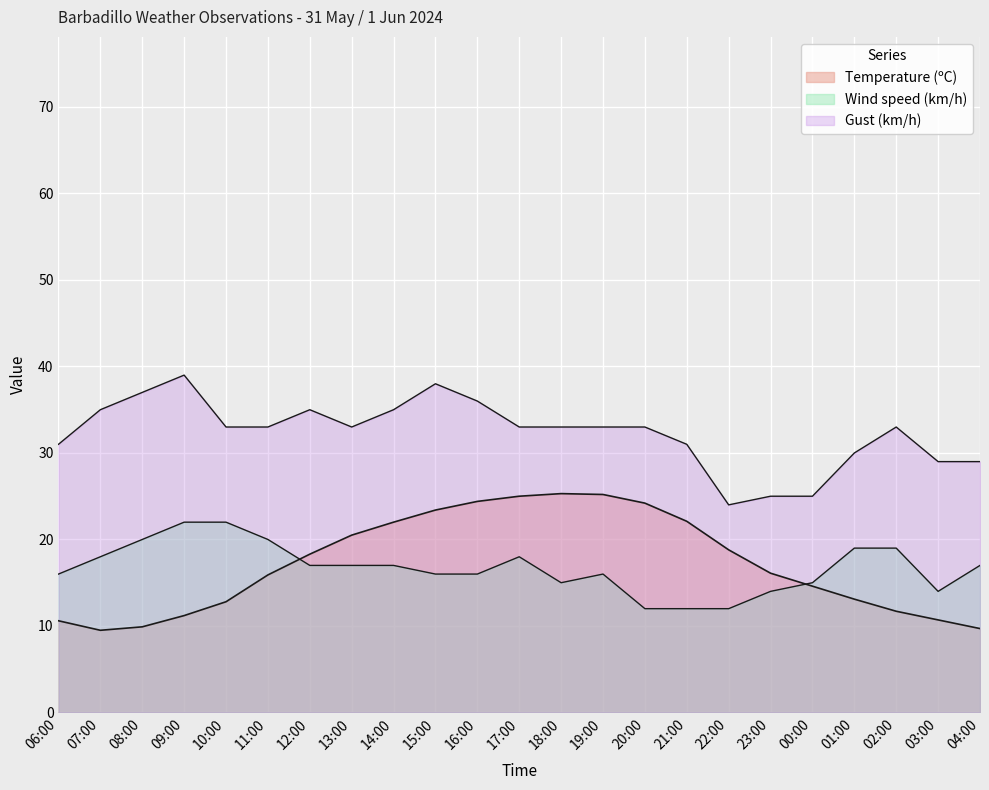

Read the Wind speed (km/h) value at 23:00.

14.0